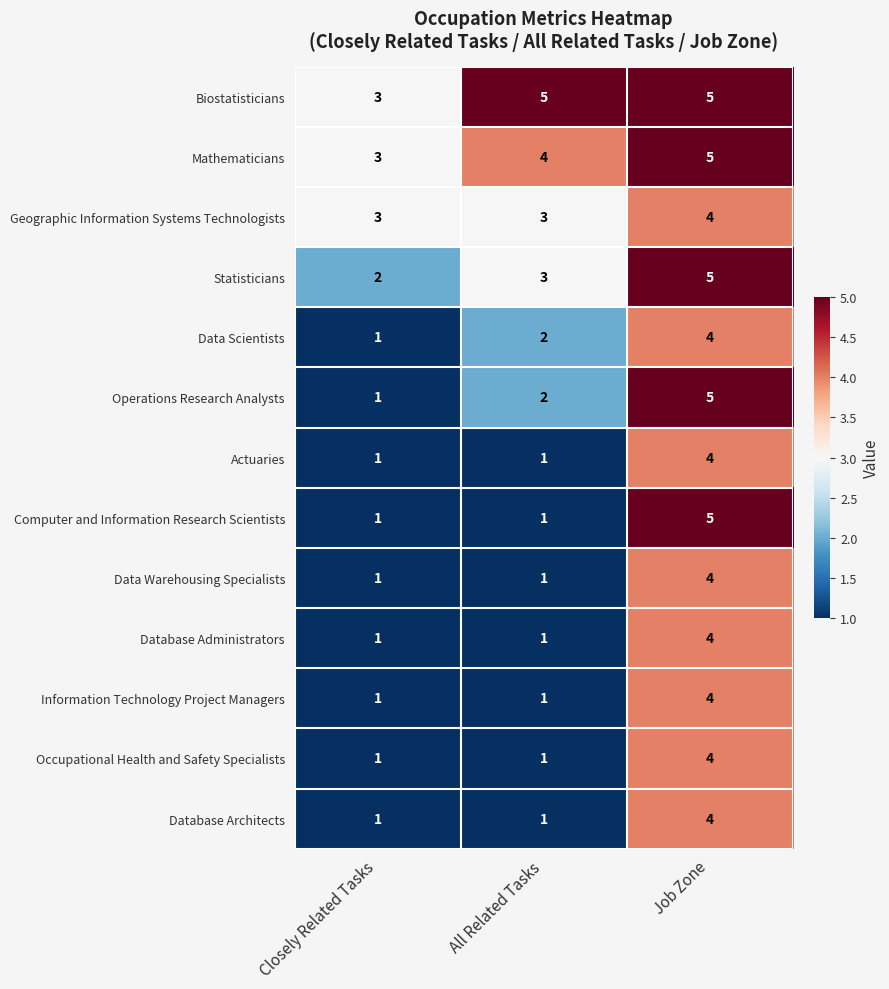

List the labels in order of Data Scientists value, smallest first.

Closely Related Tasks, All Related Tasks, Job Zone